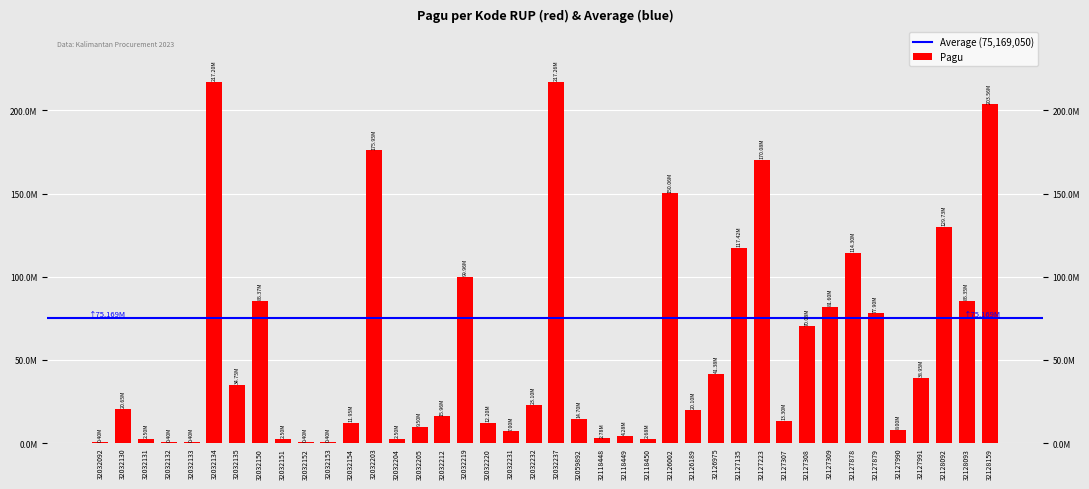

How many bars are there in total?

40